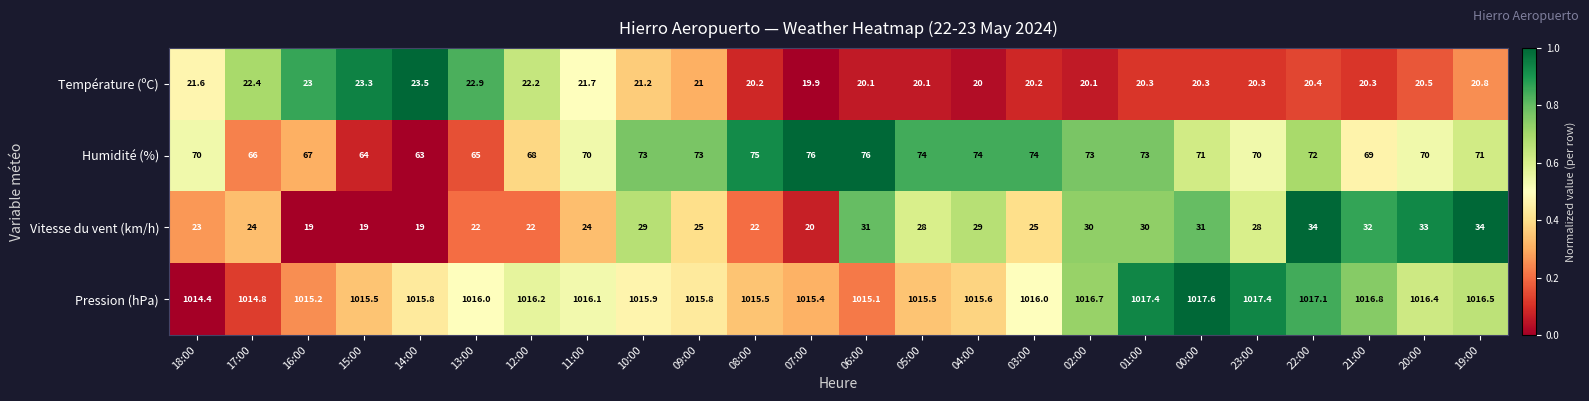

Between 18:00 and 05:00, which series saw the biggest shift?

Vitesse du vent (km/h)